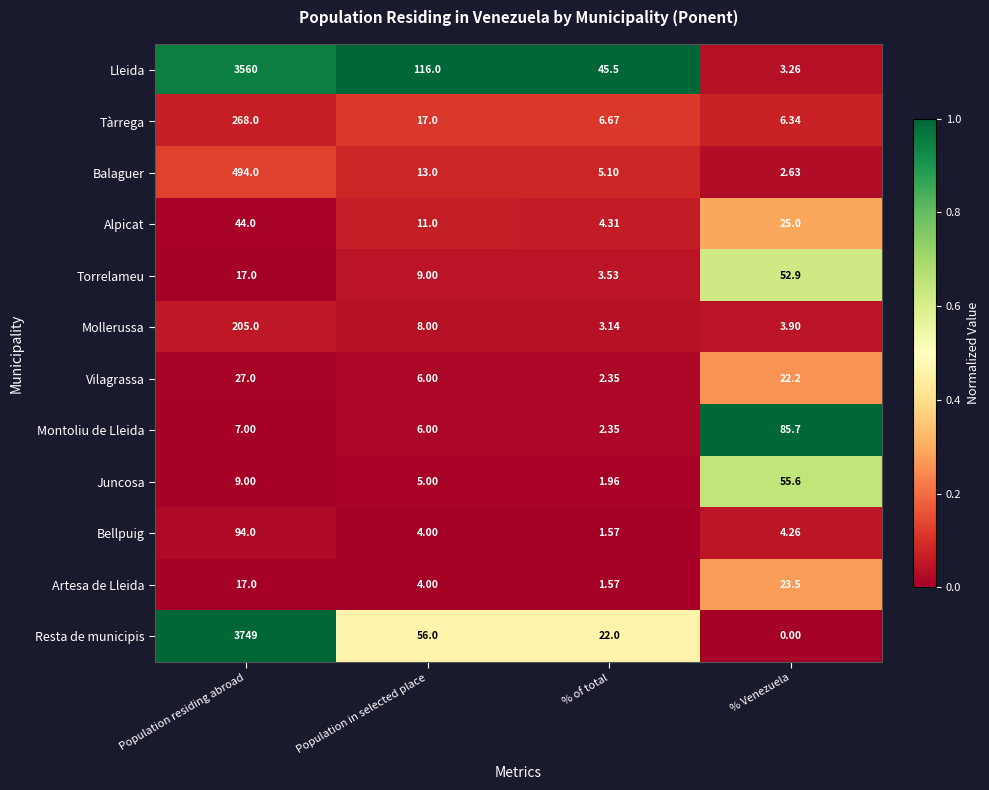

At which category is the sum across all series the highest?

Population residing abroad